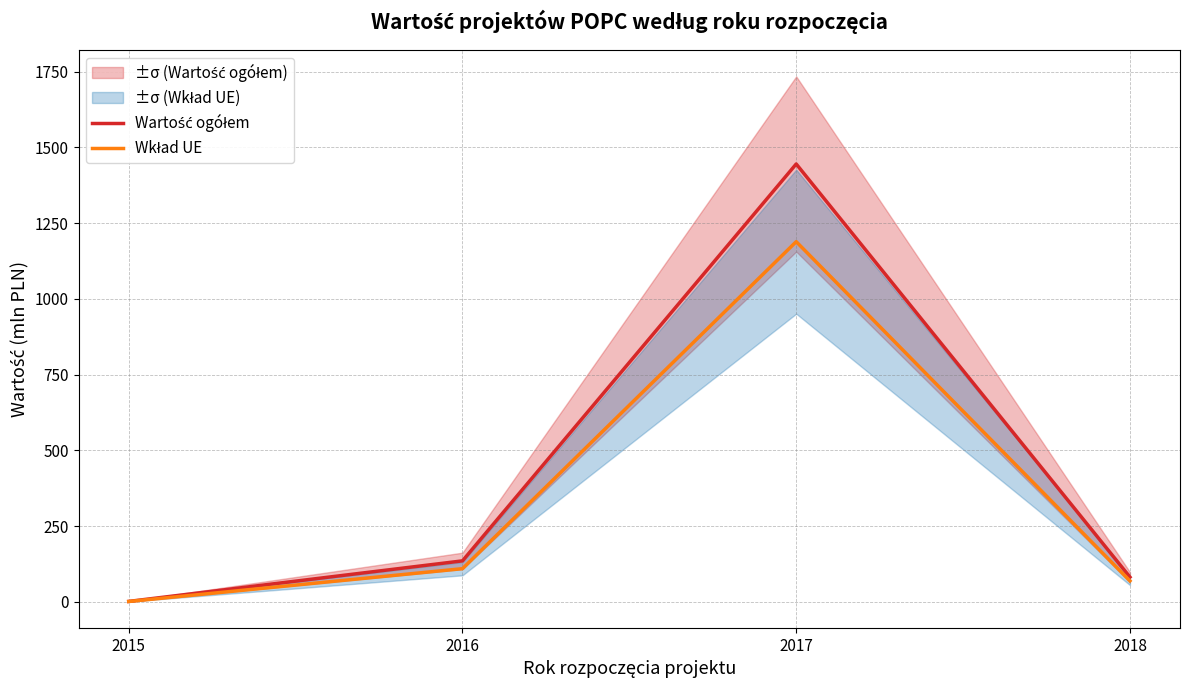

True or false: Wartość ogółem has more than 2 interior local peaks.

False